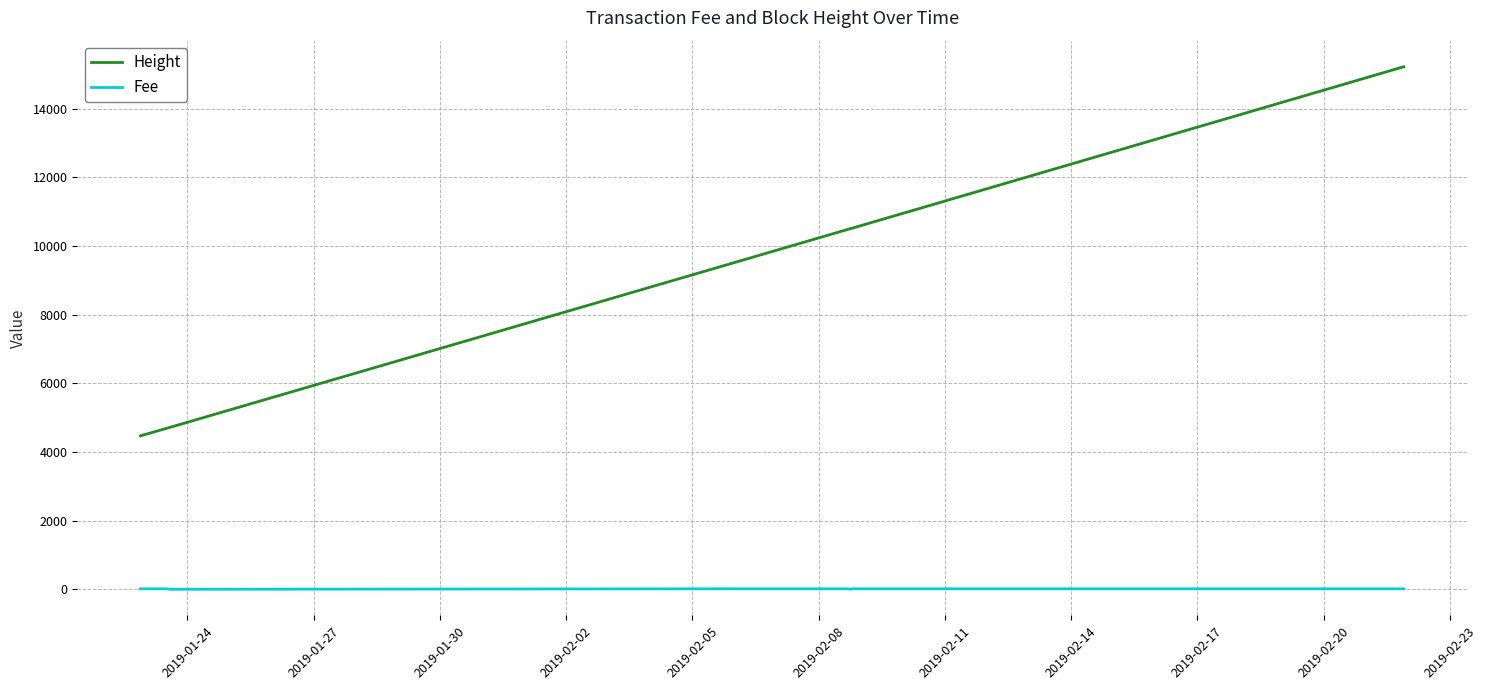

What is the average value of the Height series?

9413.9